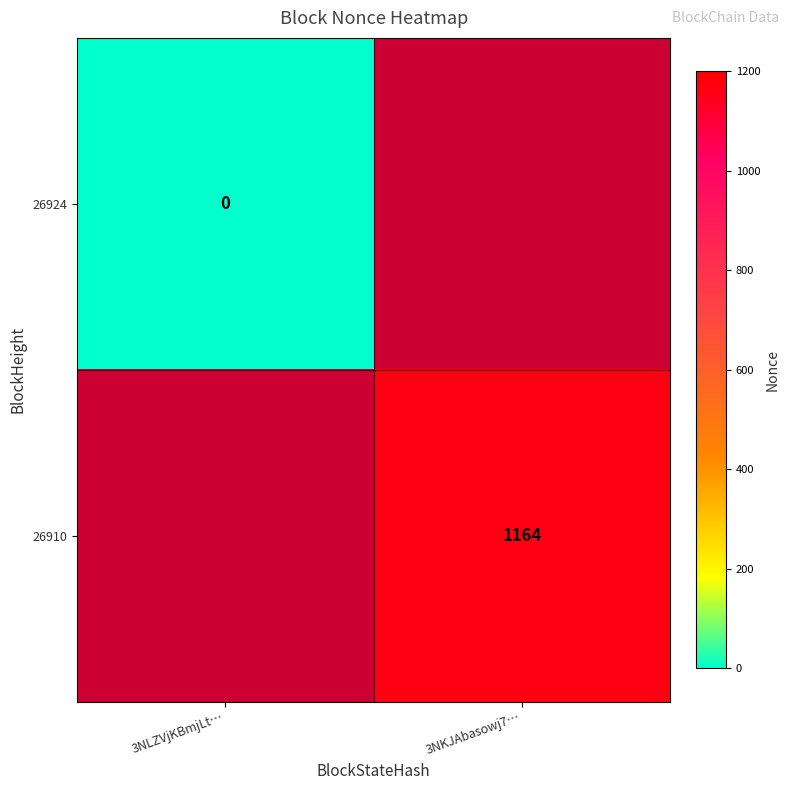

The value of 26910 at 3NKJAbasowj7… is 1164. True or false?

True